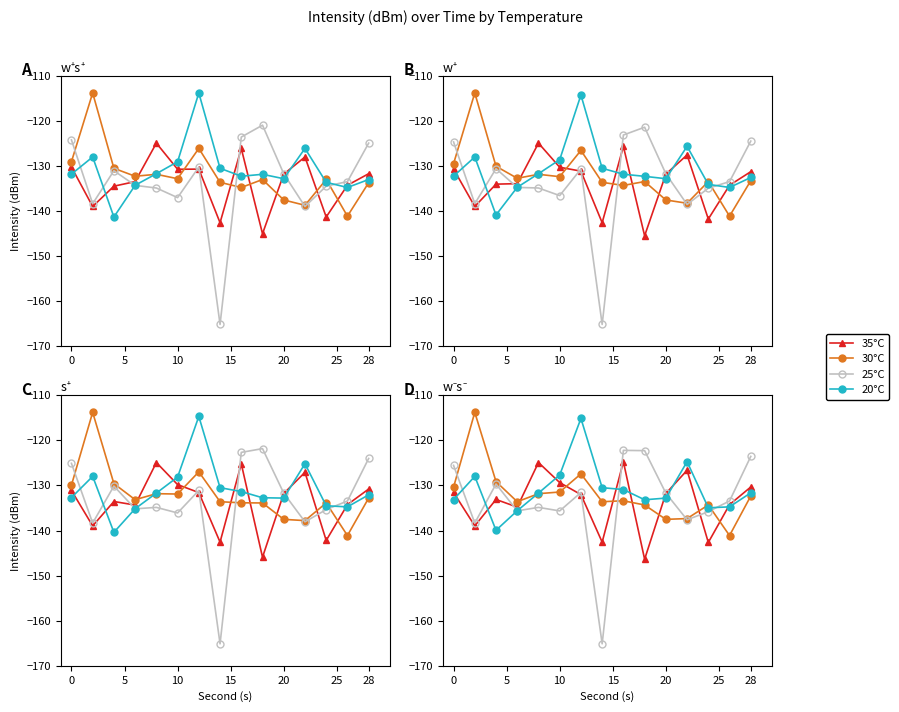

How many data points in 35°C are less than -132?

8